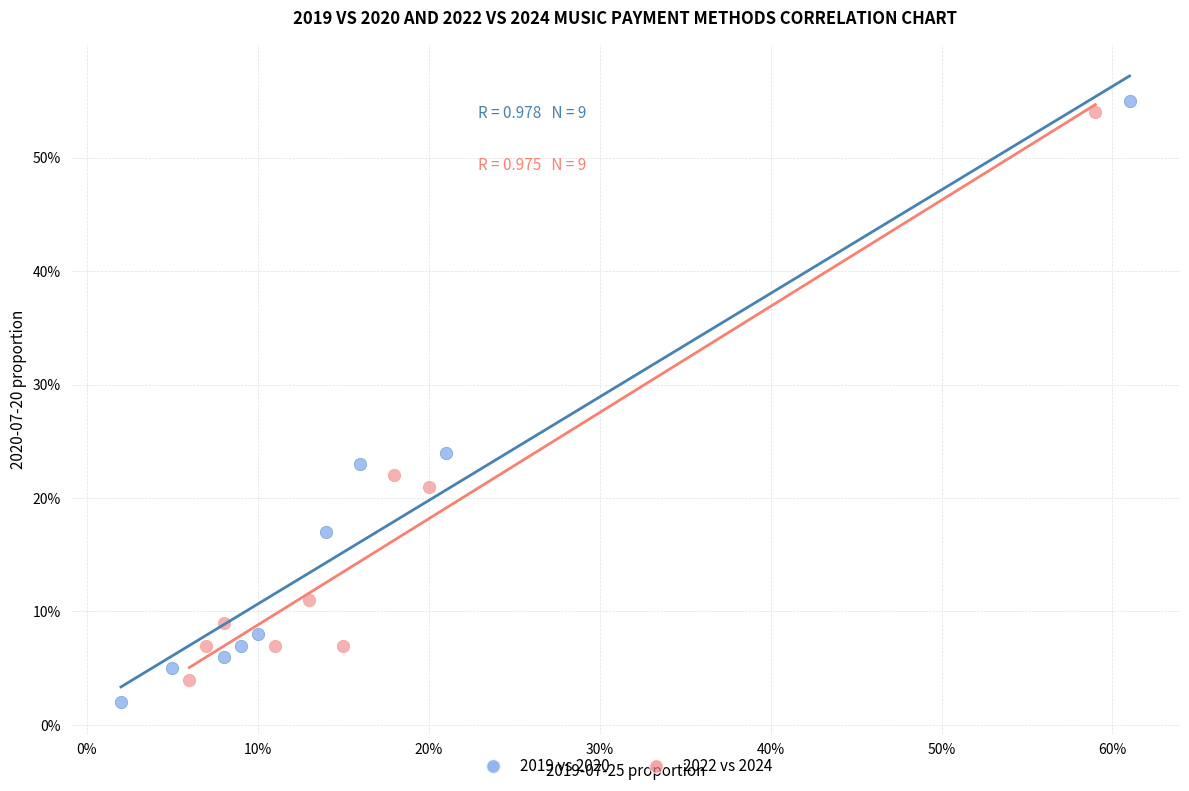

Which series contains the lowest Y value?

2019 vs 2020